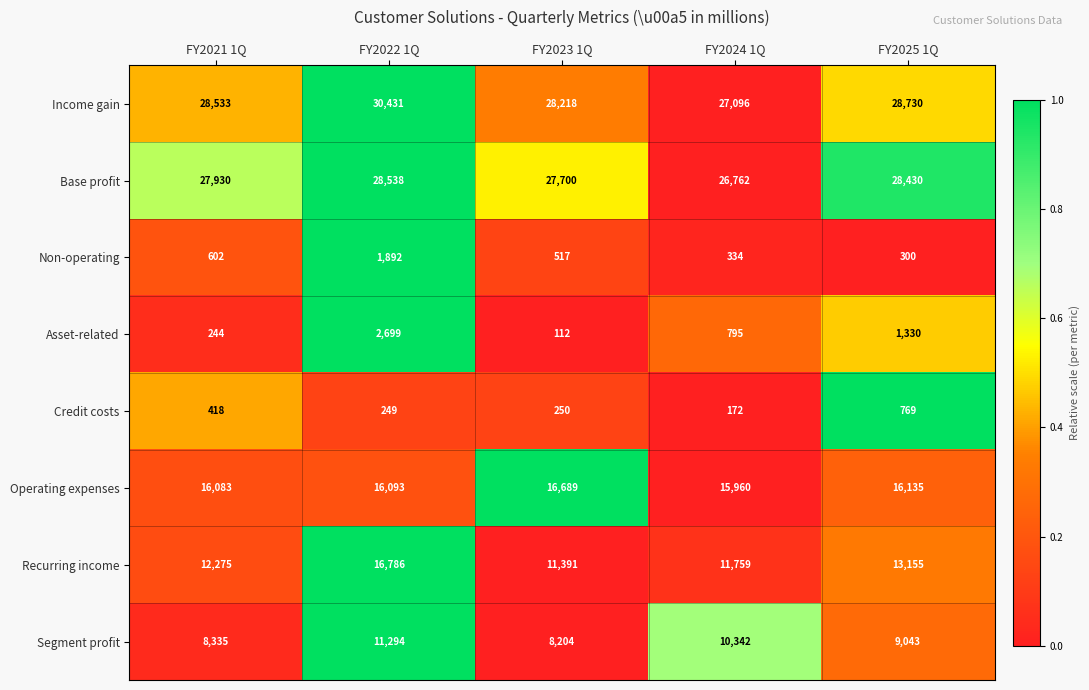

Is it true that Recurring income equals 11759 at FY2024 1Q?

True